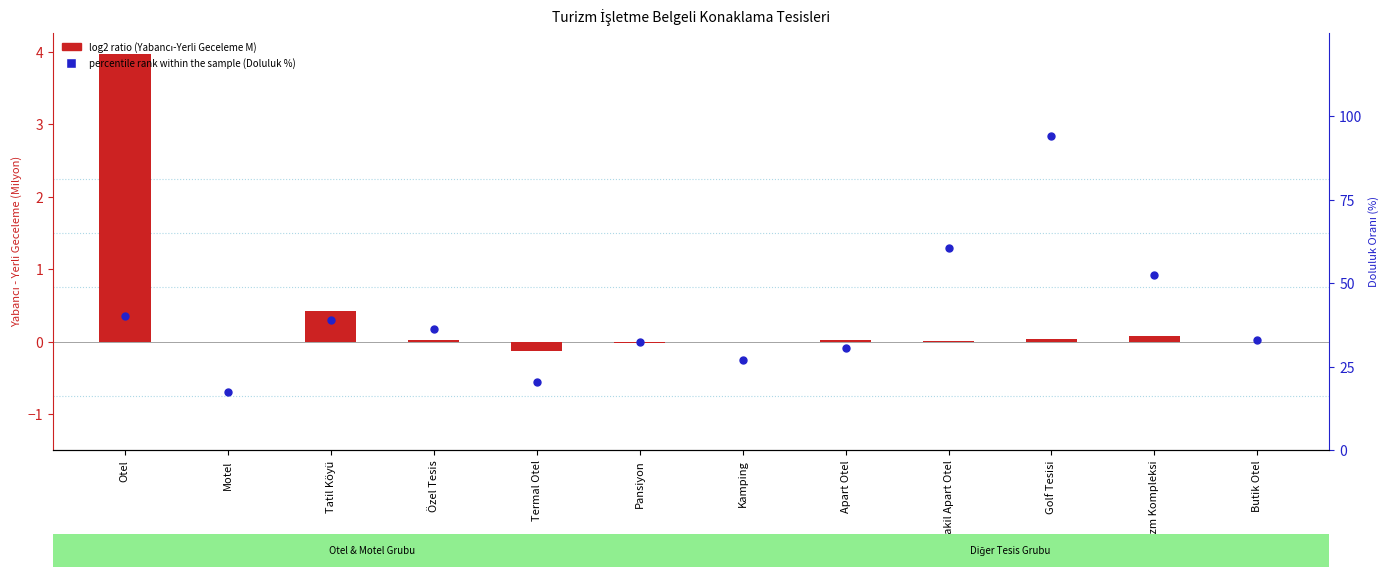

At which category is the sum across all series the highest?

Golf Tesisi